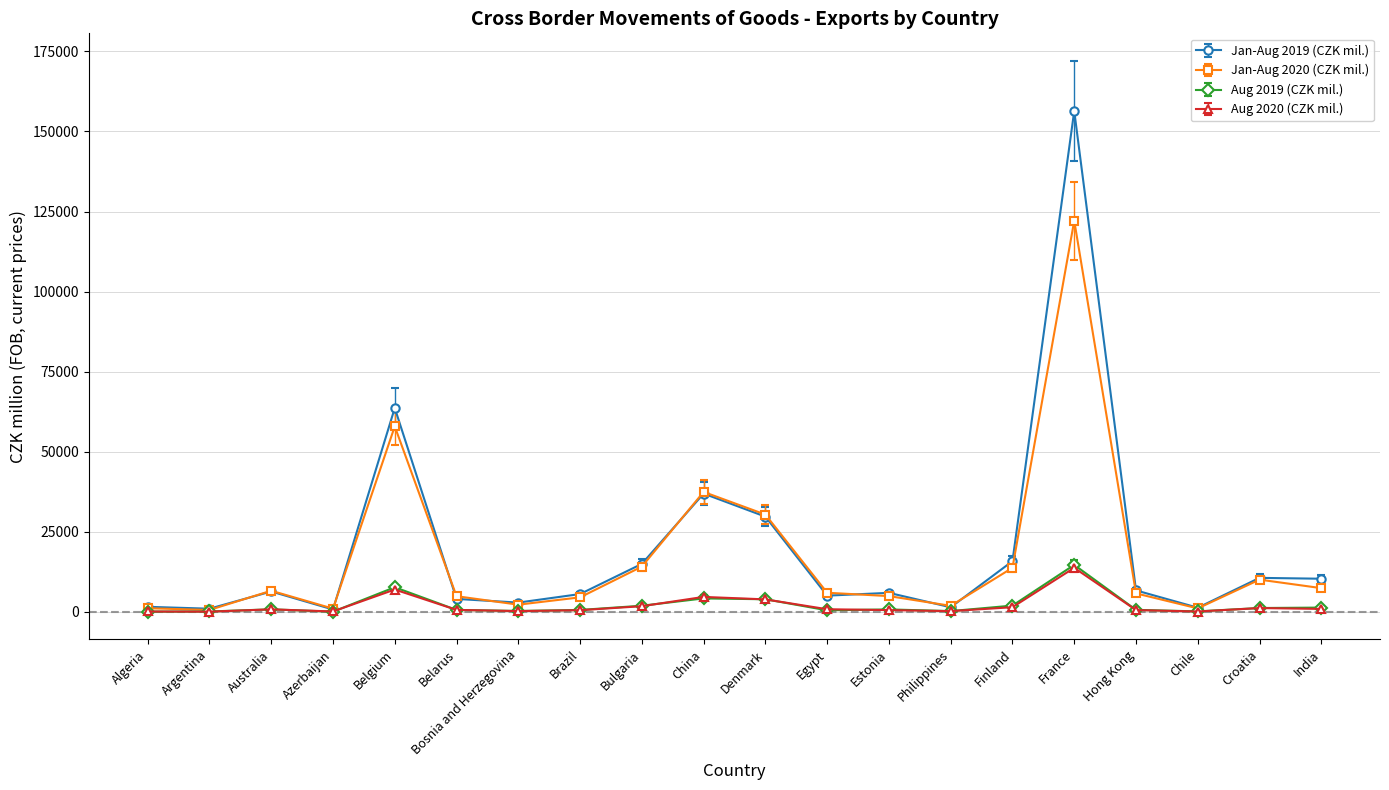

What is the label of the 16th point from the left?

France